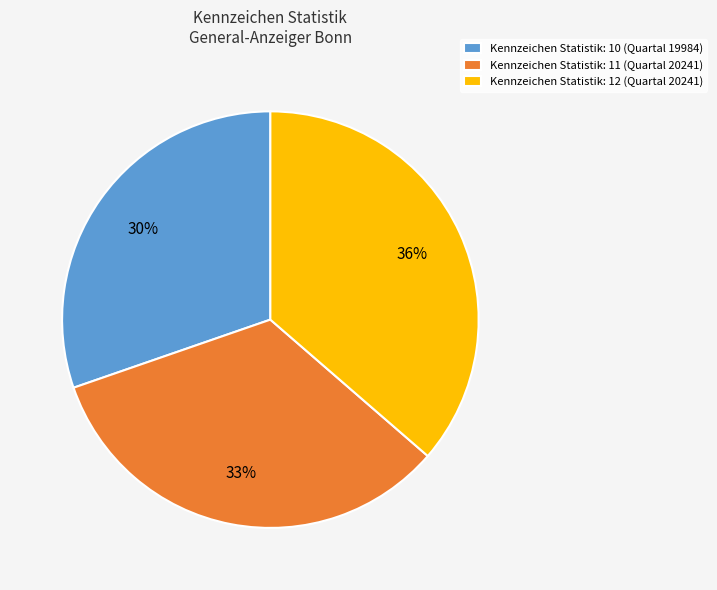

Which category has the smallest portion of the pie?

Kennzeichen Statistik: 10 (Quartal 19984)